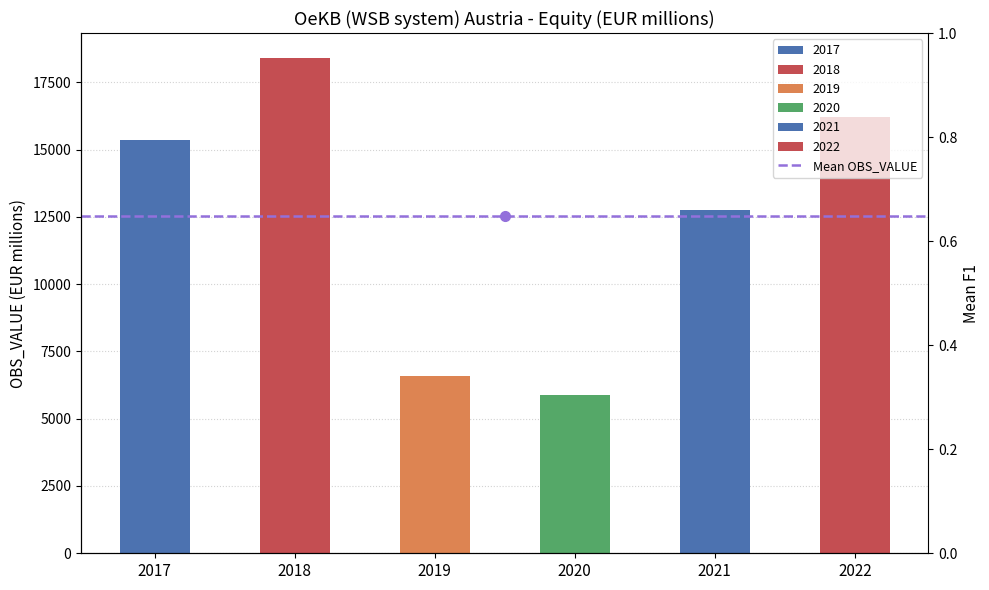

Which category has the highest value across all series?

2018